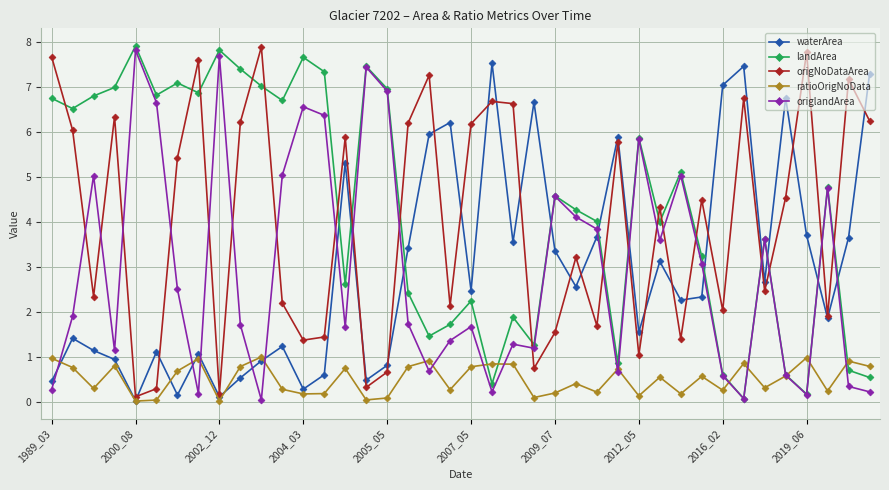

What are all the series names shown in the legend?

waterArea, landArea, origNoDataArea, ratioOrigNoData, origlandArea